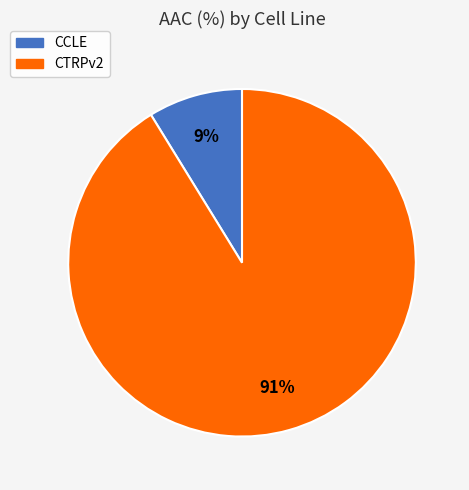

True or false: CTRPv2 accounts for 77% of the total.

False